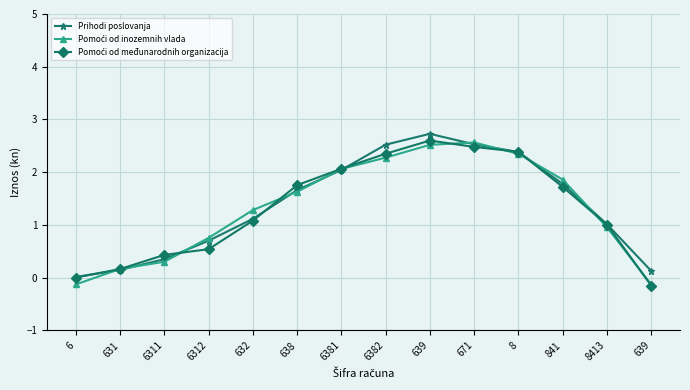

How many lines are shown in the chart?

3